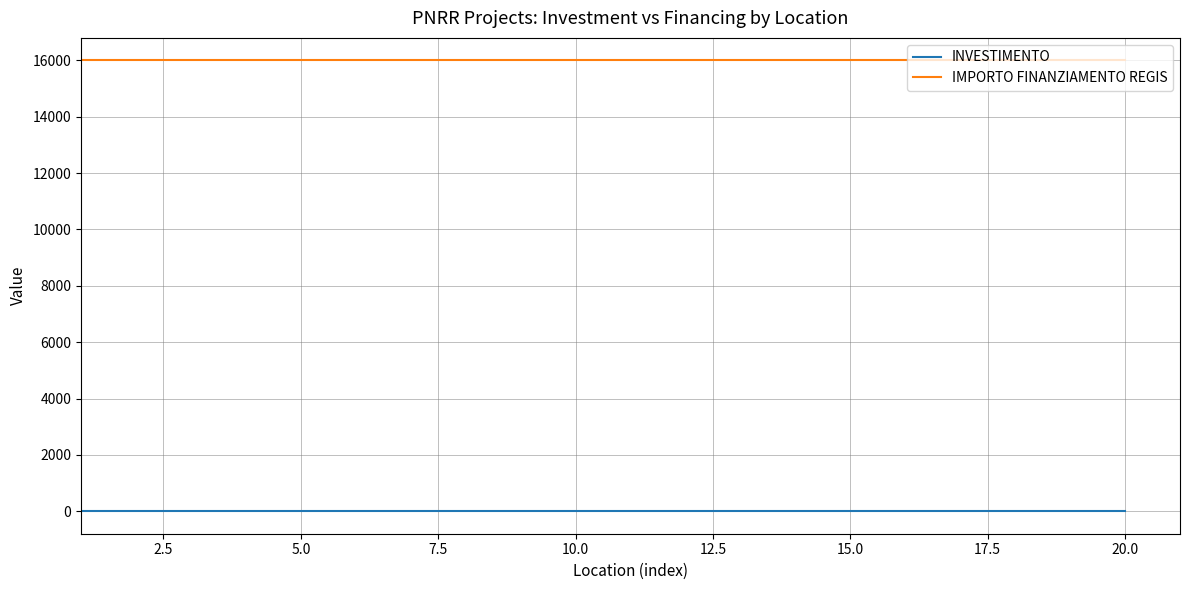

True or false: IMPORTO FINANZIAMENTO REGIS and INVESTIMENTO intersect in this chart.

False